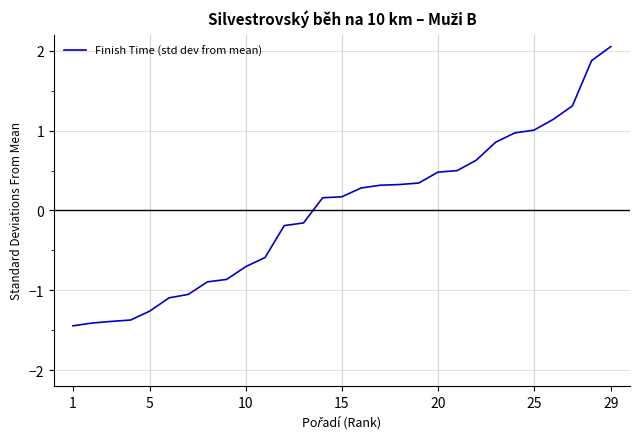

What is the difference between the second highest and second lowest values?

3.3